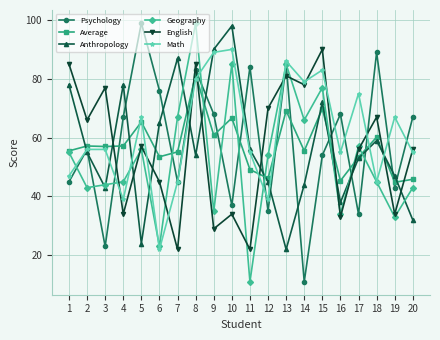

True or false: Anthropology has a value of 53.0 at 17.

True